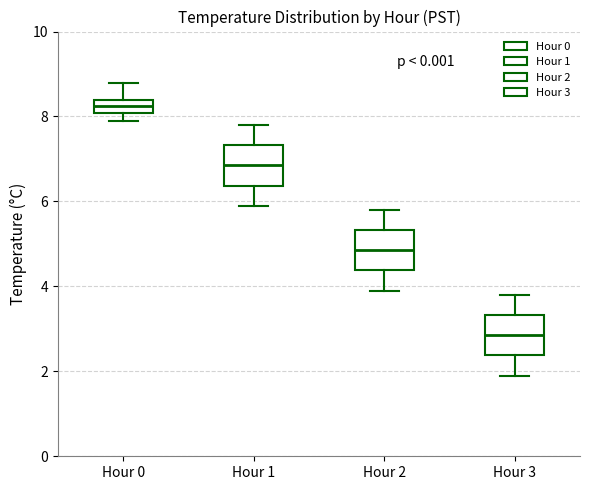

Where is the upper edge of the box for Hour 3 on the y-axis? The values are not printed on the chart, so give them approximately, as read against the axis.

3.4